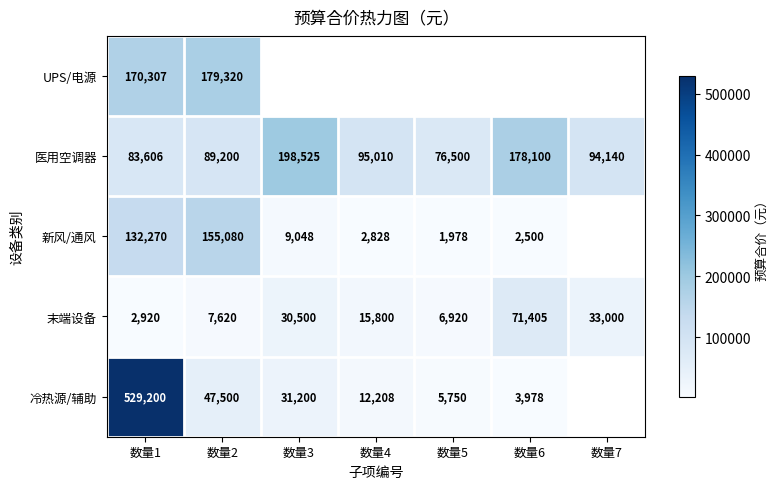

The 医用空调器 series shows 89200 at 数量2. True or false?

True